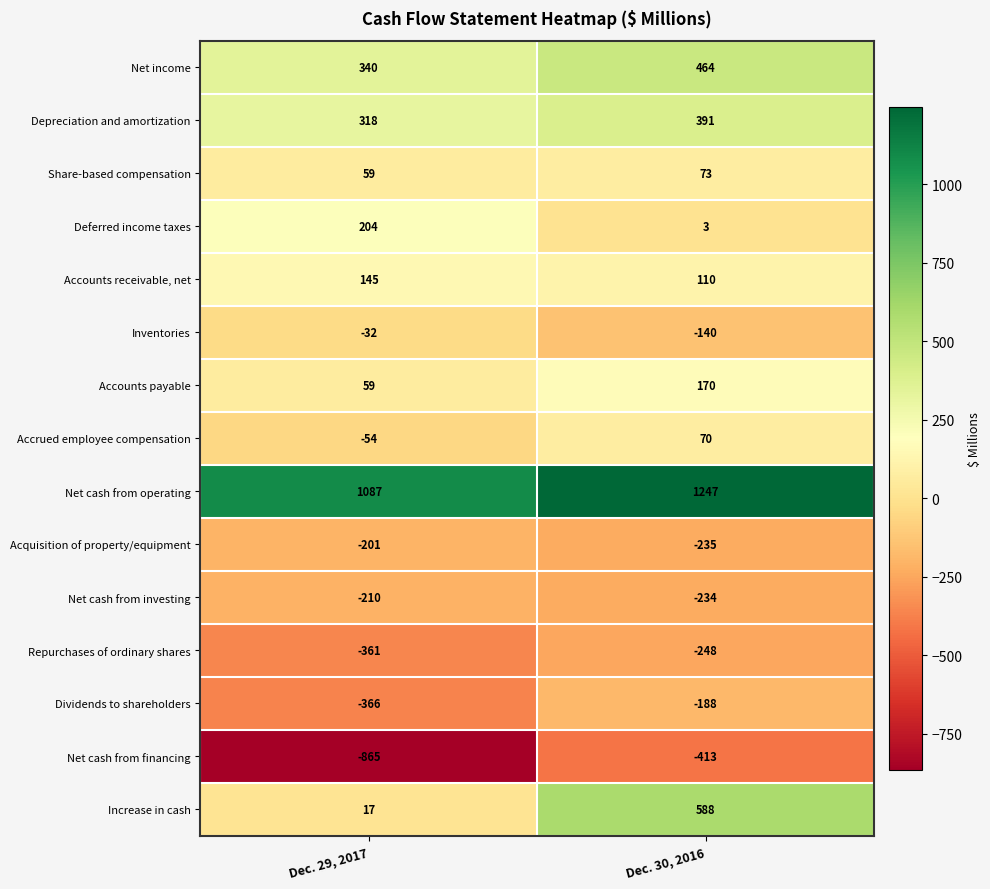

Read the Net cash from operating value at Dec. 29, 2017.

1087